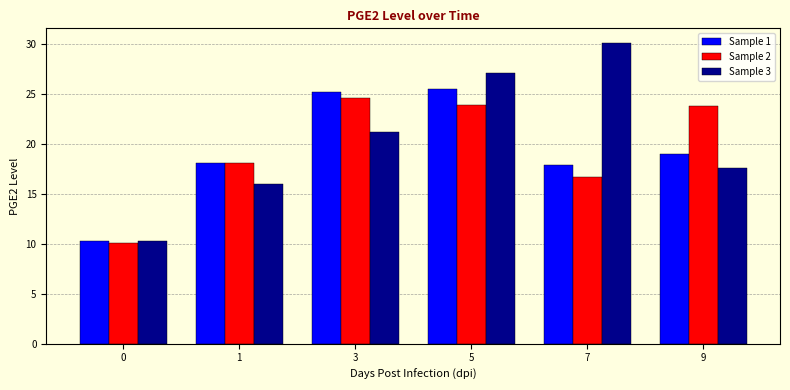

What is the difference between the Sample 2 values at 5 and 9?

0.1